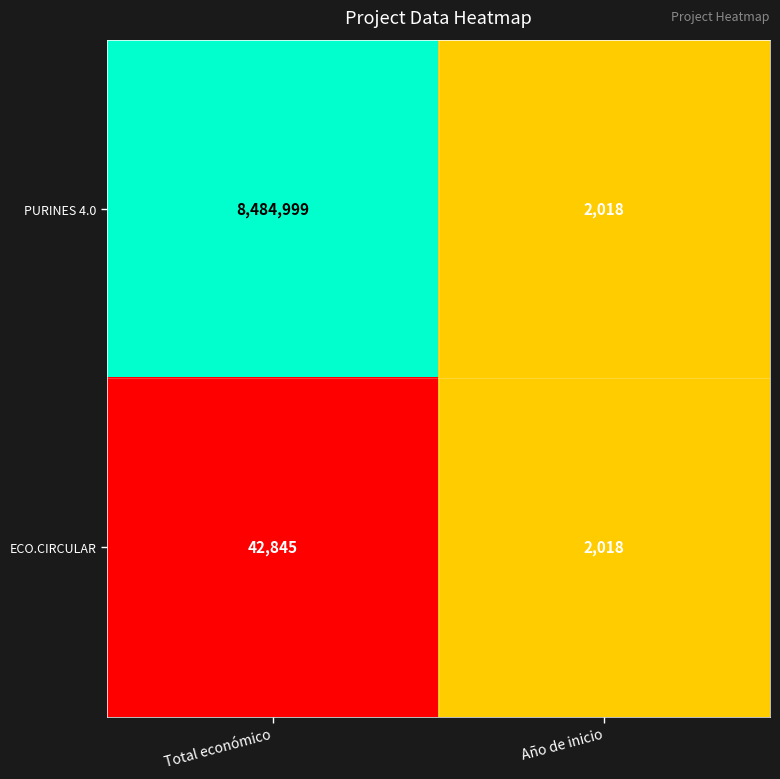

The ECO.CIRCULAR series shows 58143 at Total económico. True or false?

False